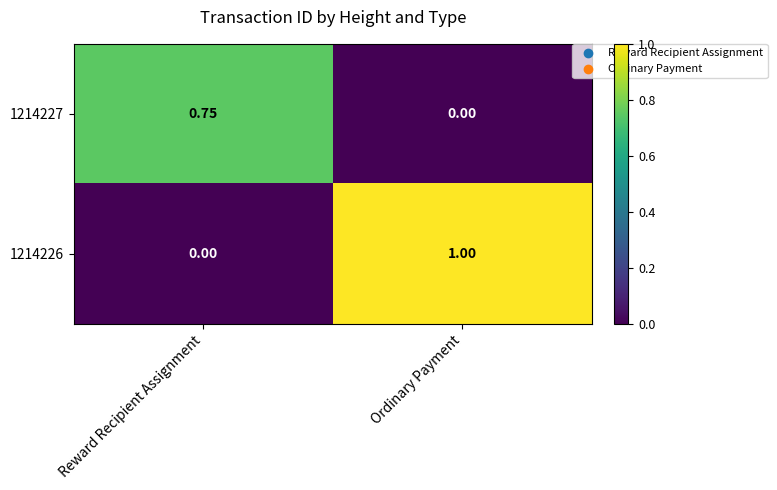

At which category is the sum across all series the highest?

Ordinary Payment